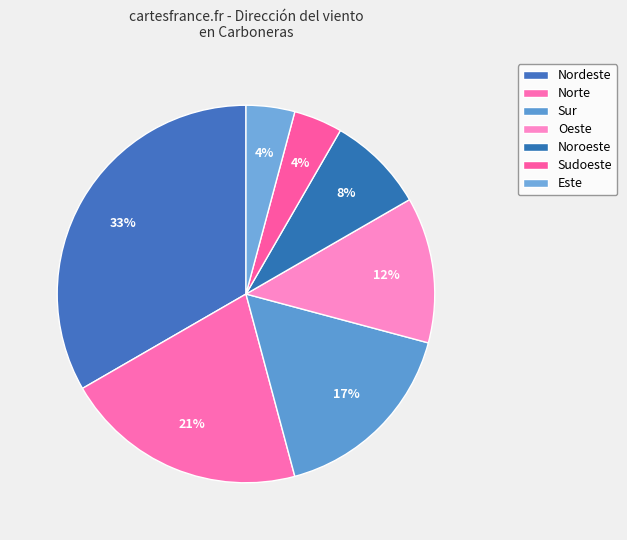

To the nearest percent, what is the difference between the largest and smallest slice percentages?

29%